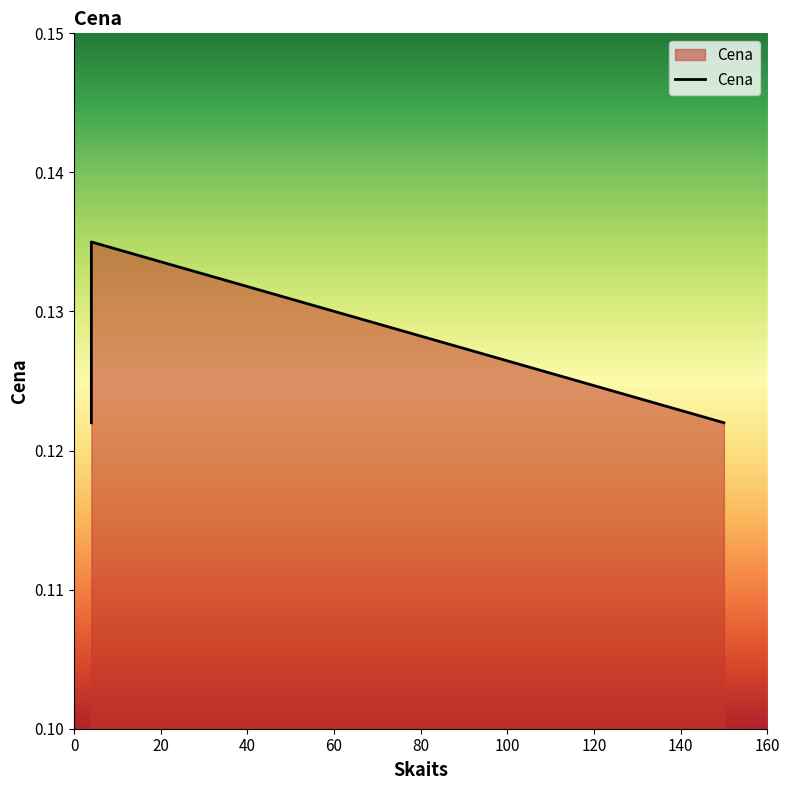

At which category does the chart reach its peak across all series?

4